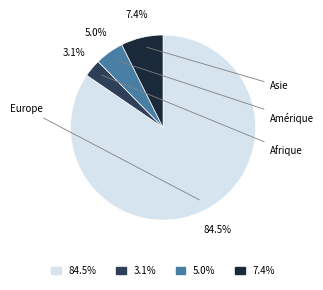

Which category accounts for the majority?

84.5%